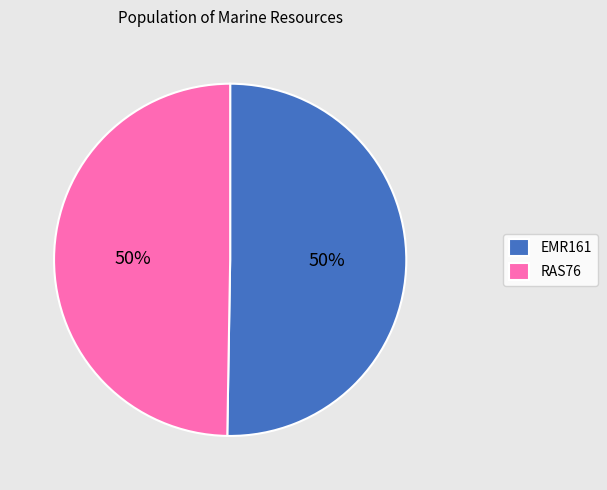

Is it true that EMR161 is 64% of the pie?

False